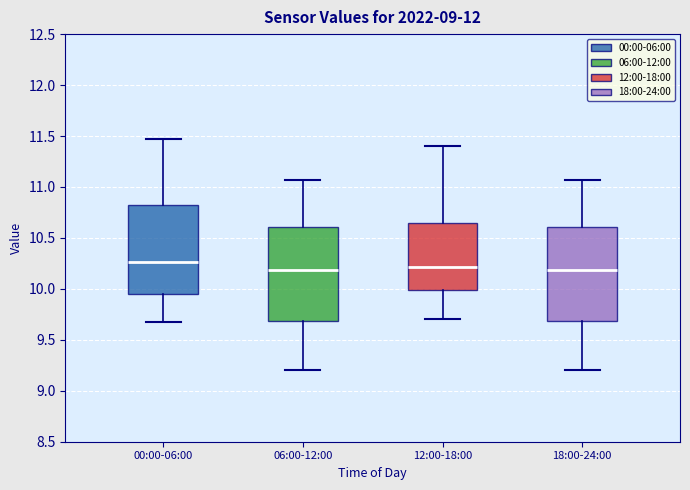

Reading left to right, read every box against the y-axis: the position of its median line, the range the box covers, and the ends of its whiskers. The values are not printed on the chart, so give them approximately, as read against the axis.

00:00-06:00: median 10.25, box 9.95 to 10.80, whiskers 9.65 to 11.45
06:00-12:00: median 10.20, box 9.70 to 10.60, whiskers 9.20 to 11.05
12:00-18:00: median 10.20, box 10.00 to 10.65, whiskers 9.70 to 11.40
18:00-24:00: median 10.20, box 9.70 to 10.60, whiskers 9.20 to 11.05